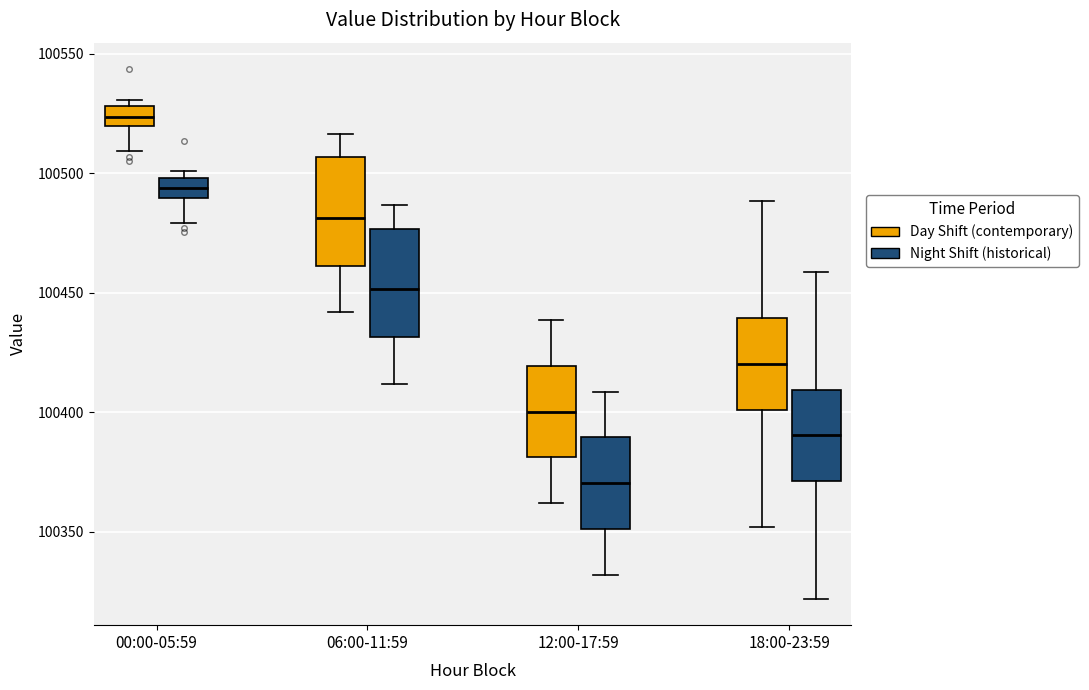

Where does the median line of the box for 18:00-23:59 (Night Shift (historical)) sit on the y-axis? The values are not printed on the chart, so give them approximately, as read against the axis.

100390